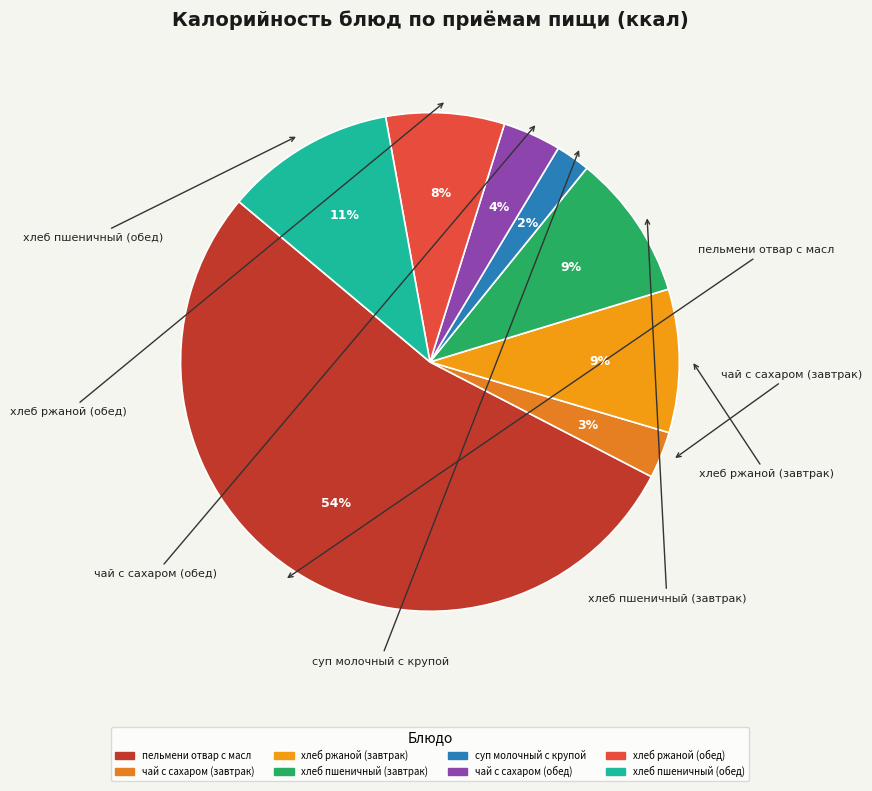

Is the sum of хлеб пшеничный (обед) and хлеб ржаной (завтрак) greater than half?

No